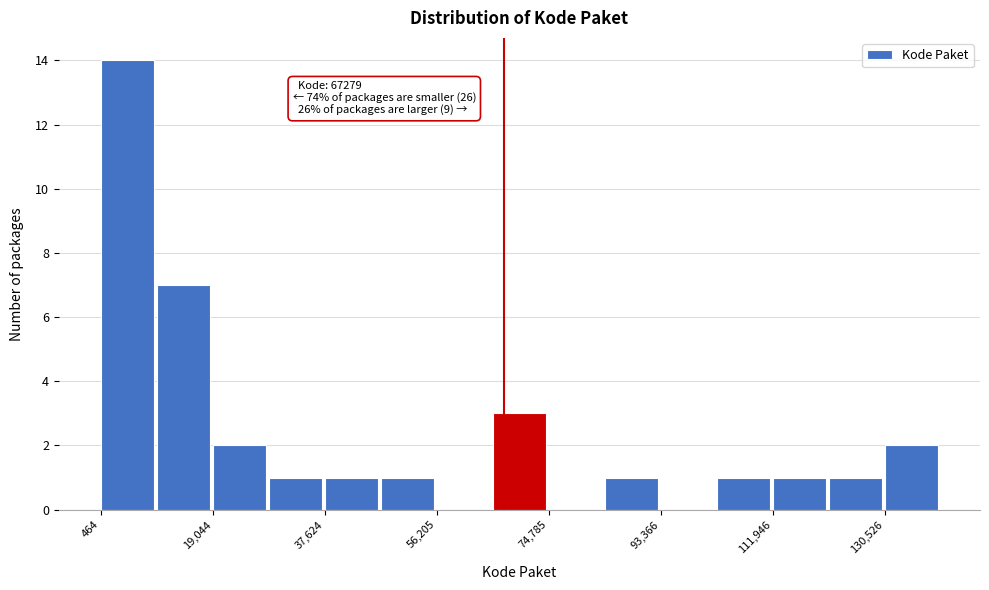

Which range on the x-axis has the tallest bar?

0 to 10000